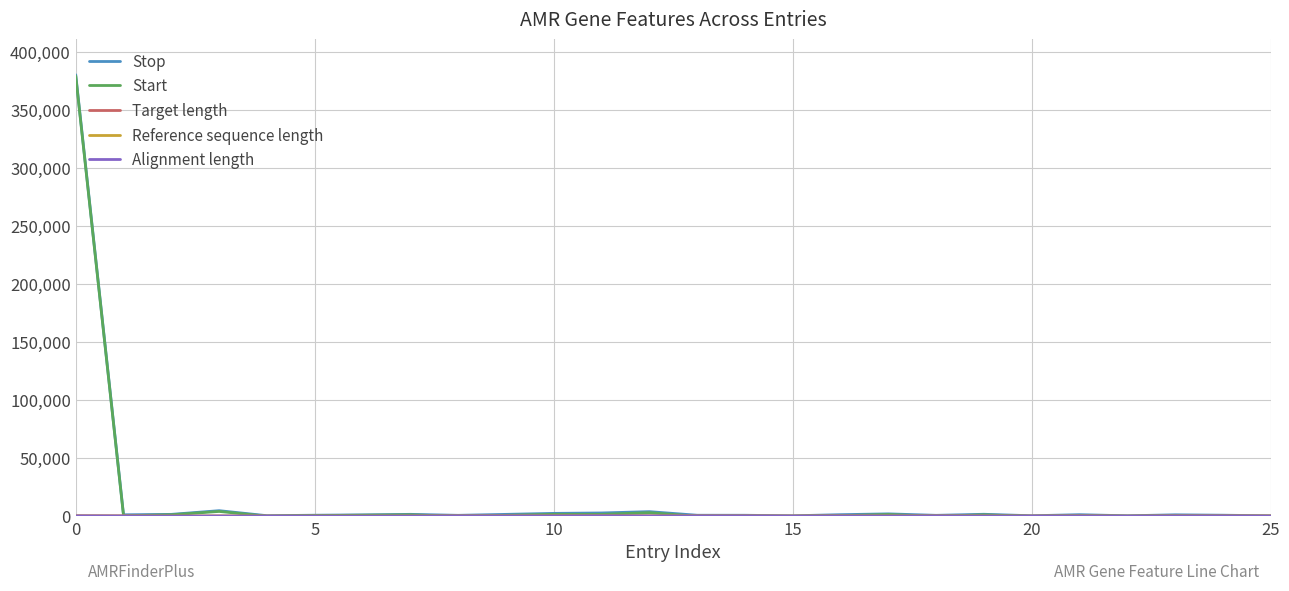

Is this an area chart (filled region under the line)?

No